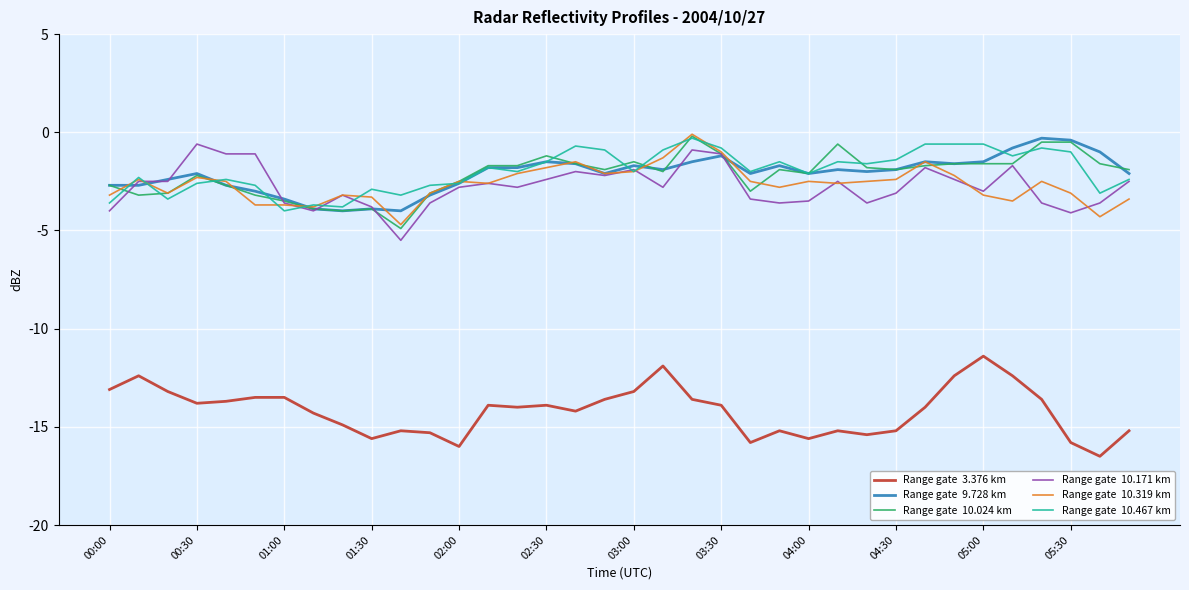

What is the difference between the highest and lowest values at 05:00?

10.8